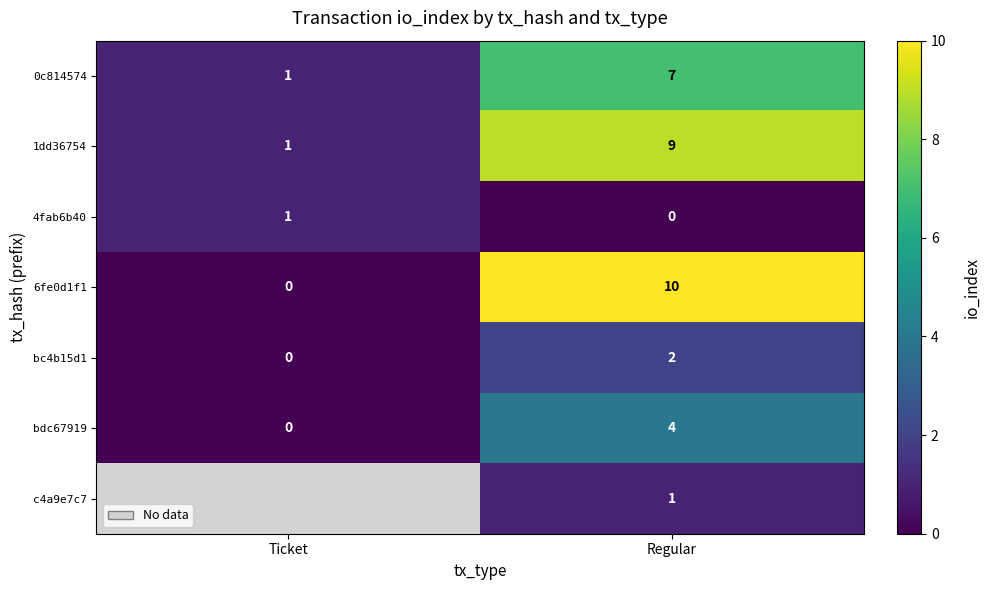

Rank the categories by 4fab6b40 value from lowest to highest.

Regular, Ticket